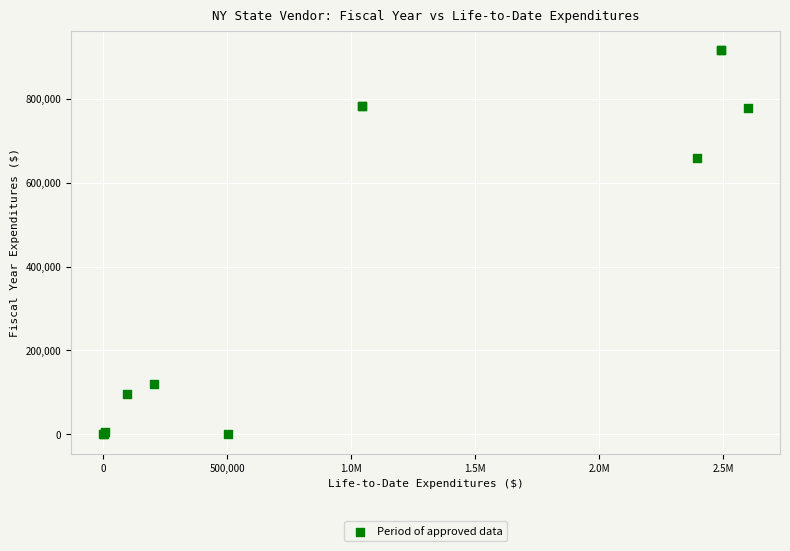

What Y value in the scatter plot is closest to 458249?

659798.6